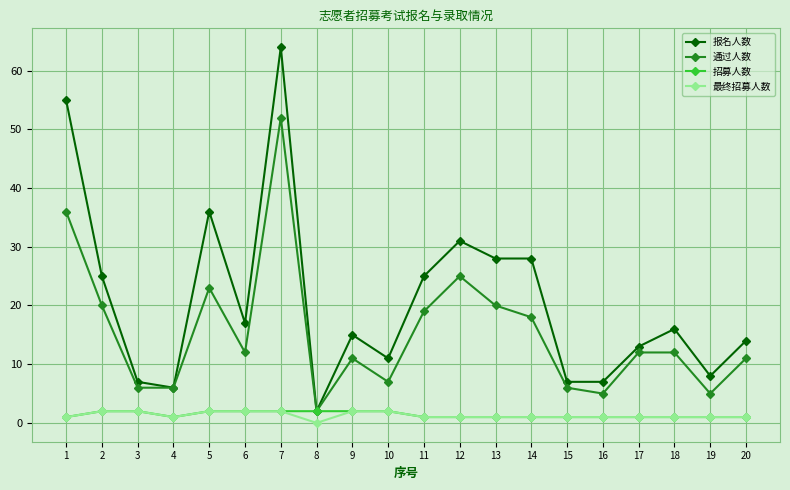

What is the greatest value displayed?

64